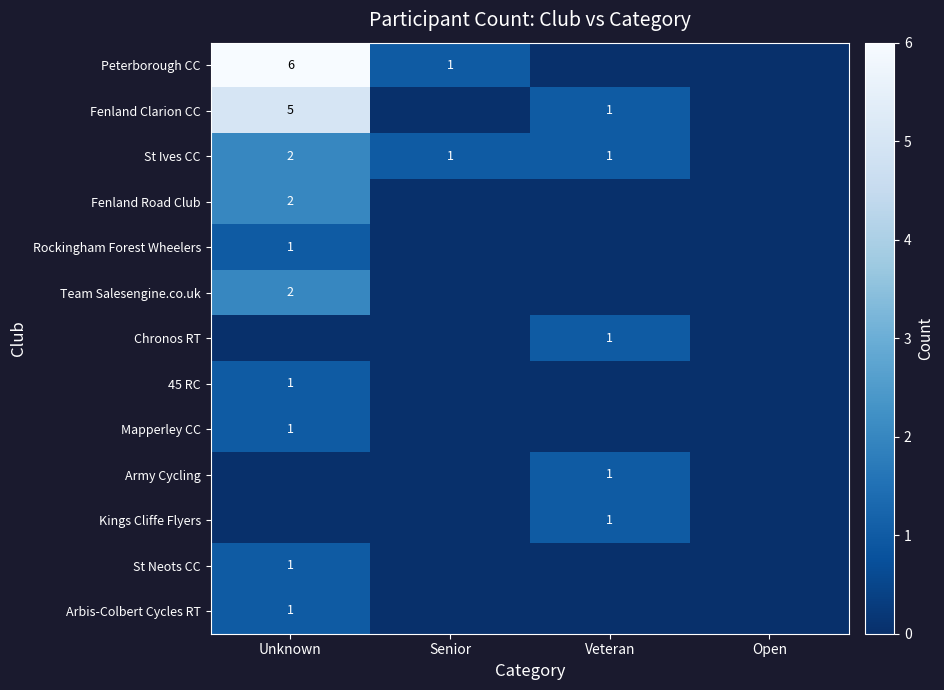

The value of Peterborough CC at Senior is 0. True or false?

False